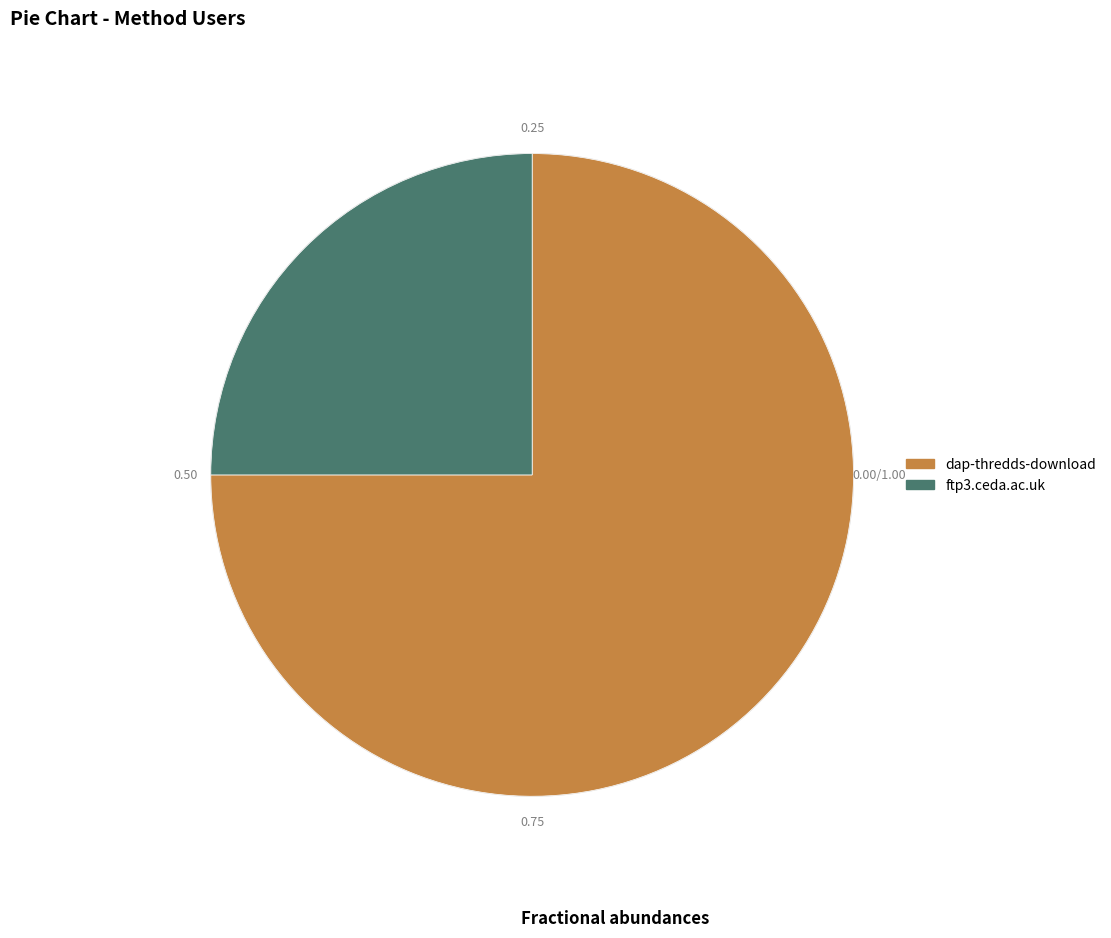

What percentage is the dap-thredds-download slice, to the nearest percent?

75%